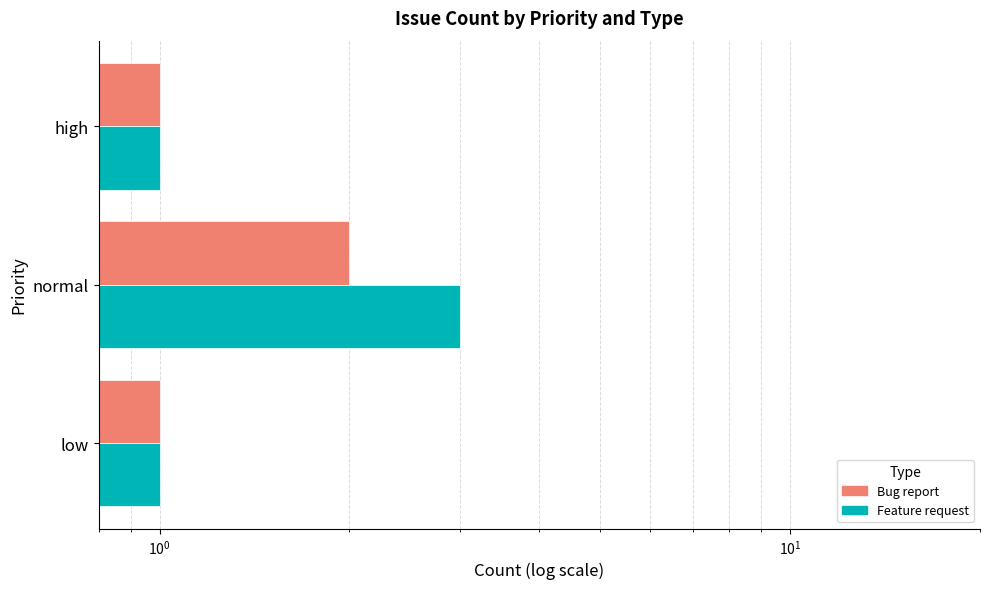

The Feature request series shows 0 at low. True or false?

False